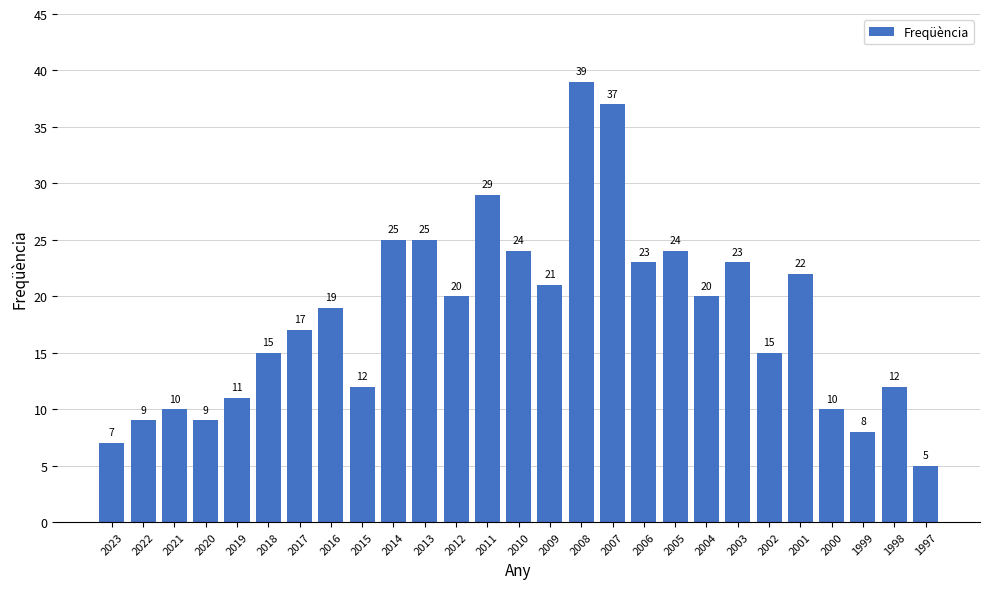

At which label is the value closest to 22?

2001